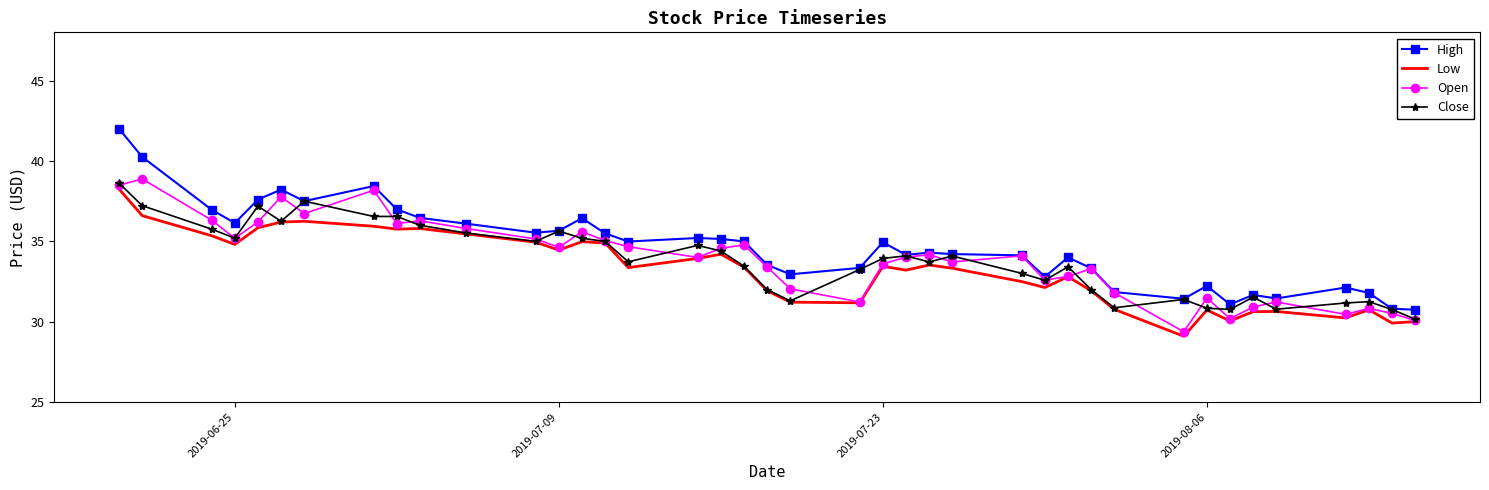

What is the minimum value for Low?

29.1